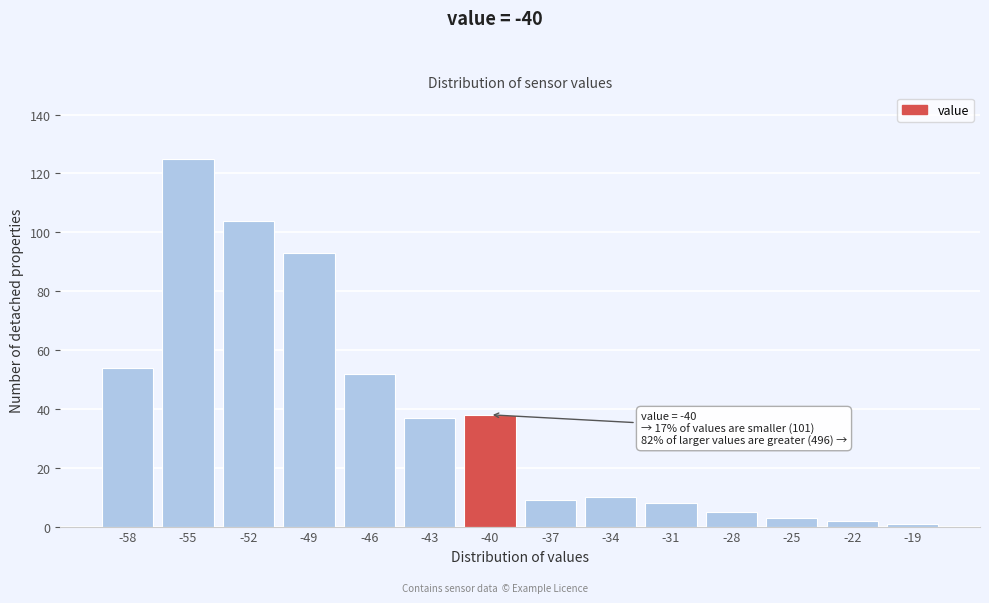

Reading left to right, what are all the values shown in this chart?

54	125	104	93	52	37	38	9	10	8	5	3	2	1